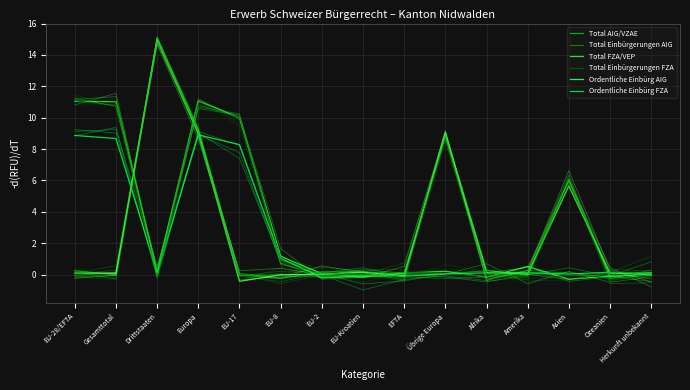

Which series ends up on top after the final intersection of Total FZA/VEP and Ordentliche Einbürg AIG?

Ordentliche Einbürg AIG